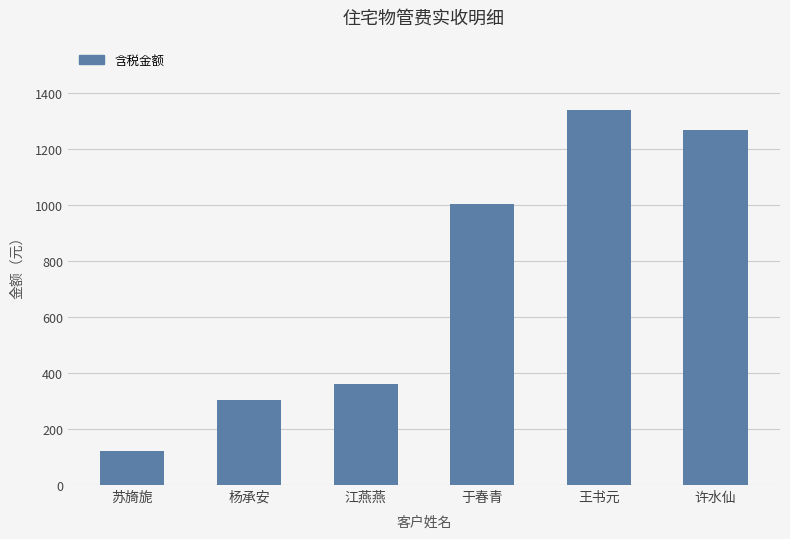

At which label does the data first exceed 1252?

于春青